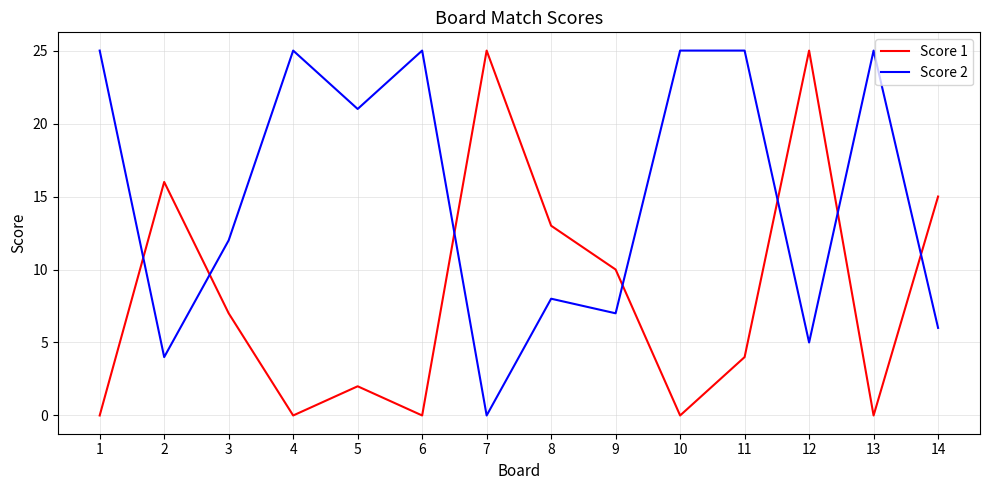

At which label is Score 1 closest to 12?

8